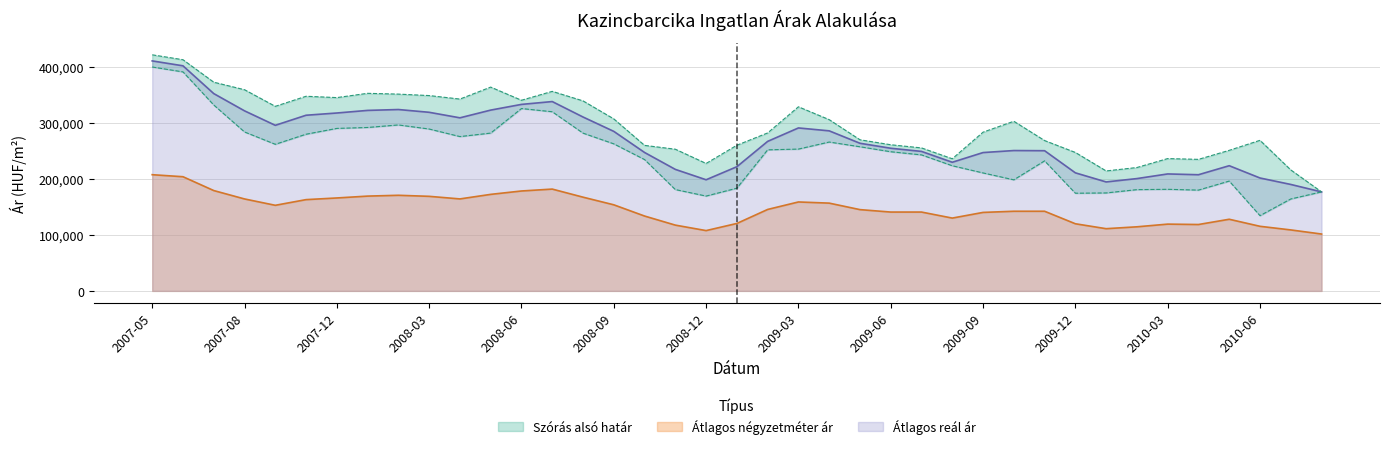

Between 2008-10 and 2010-03, which series saw the biggest shift?

Szórás alsó határ